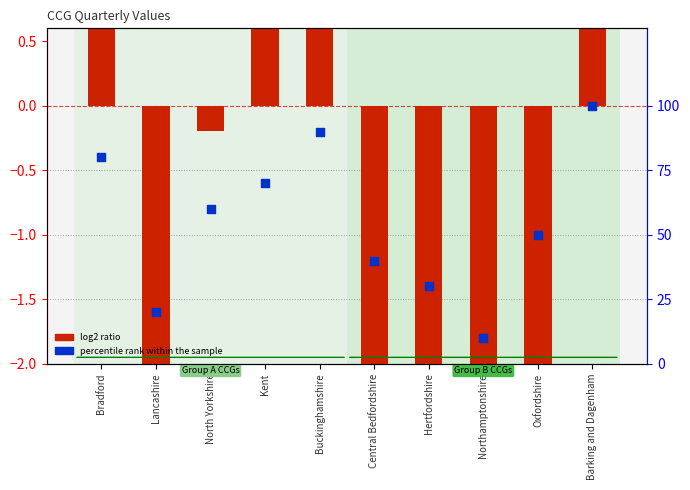

Which series contains the lowest Y value?

log2 ratio